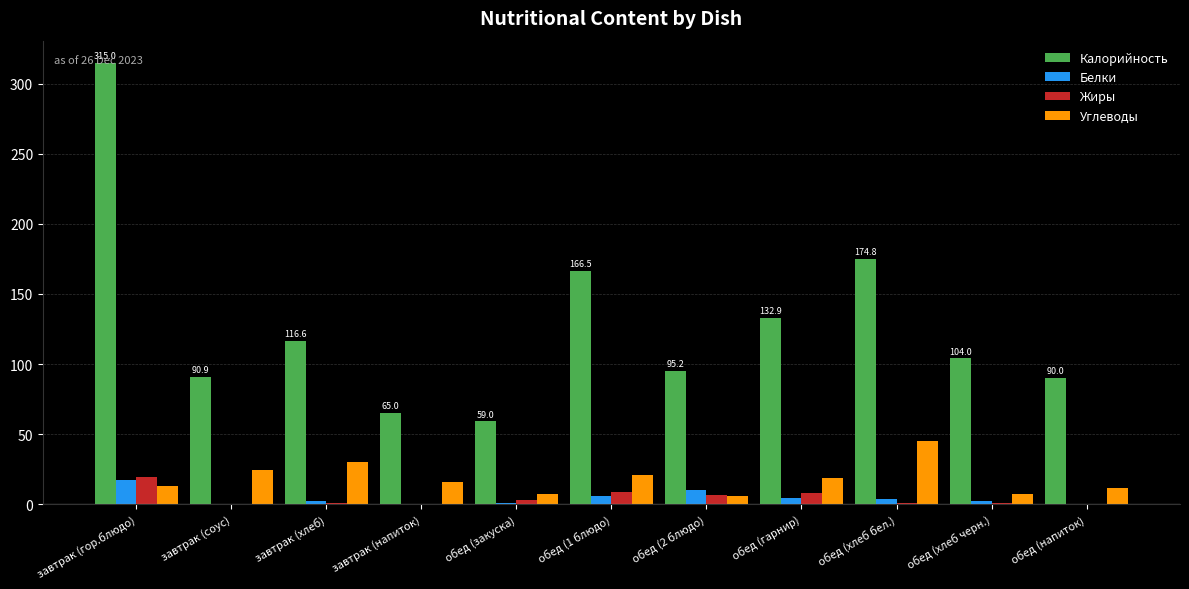

How many groups of bars are there?

11